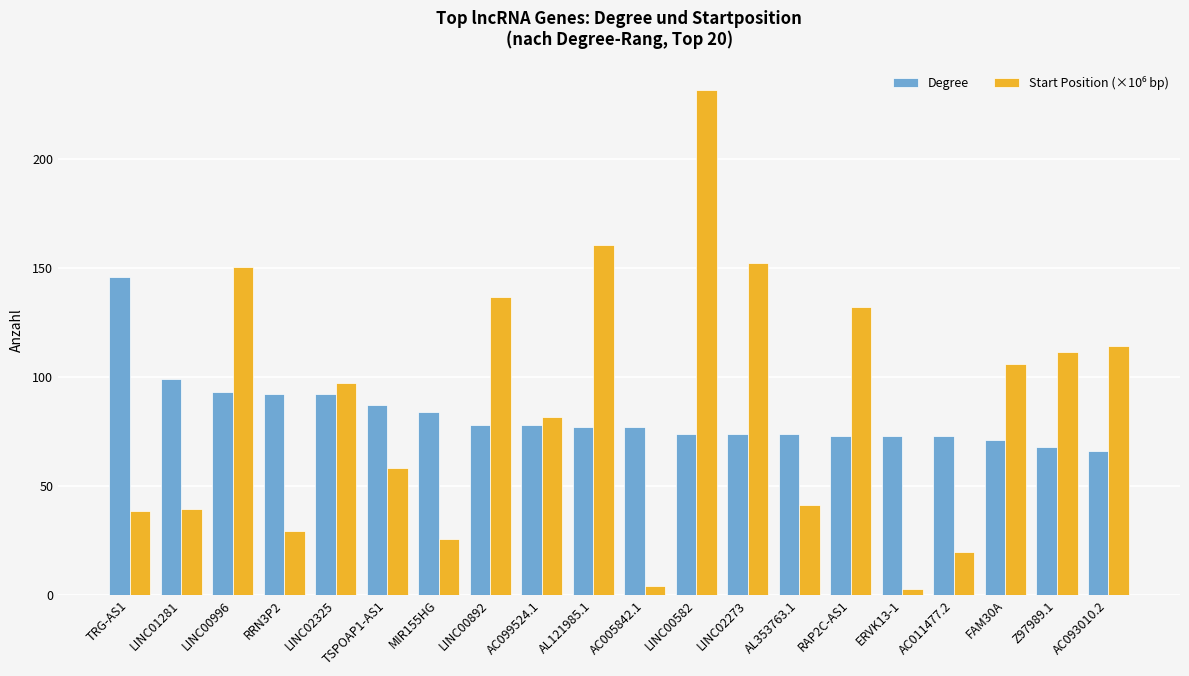

How many groups of bars are there?

20